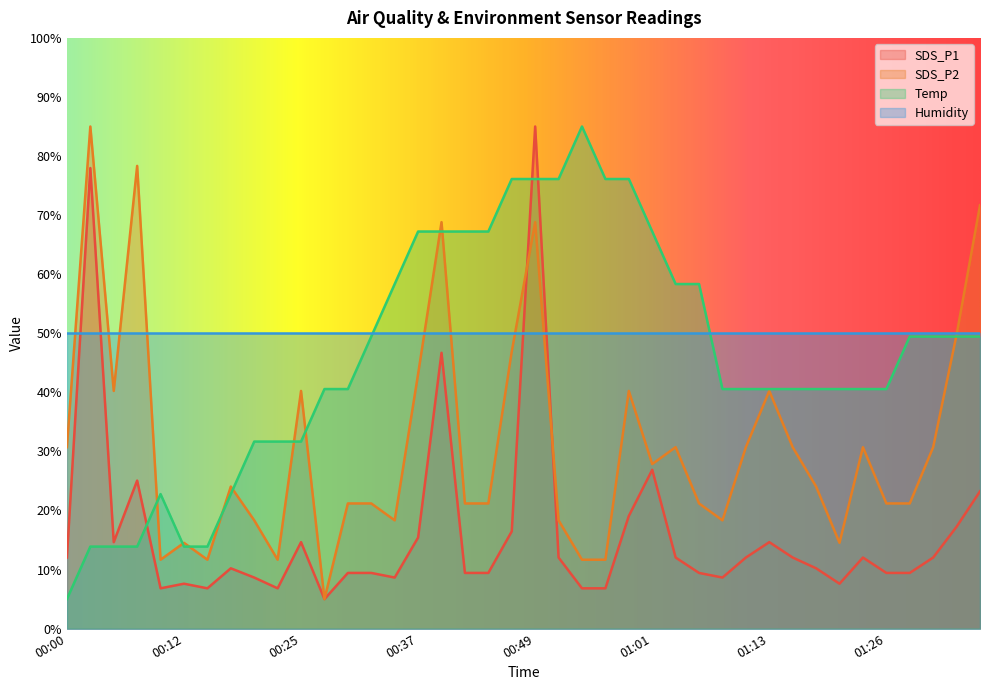

What is the minimum value shown in the chart?

5.0